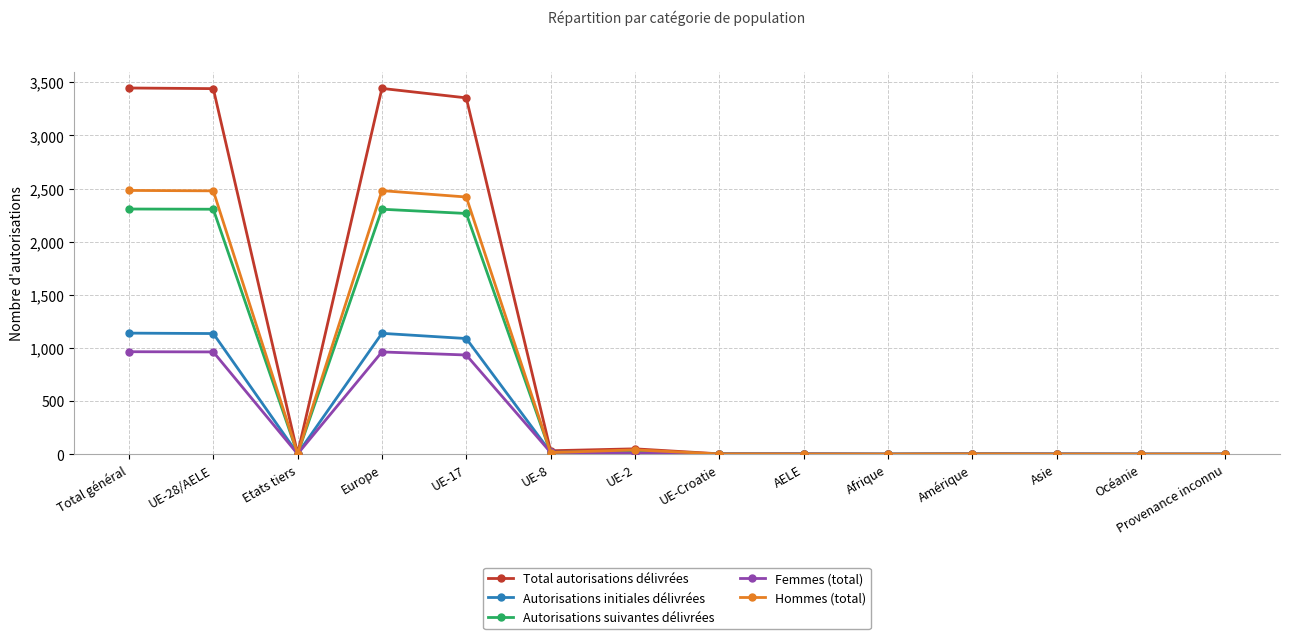

Does the chart have visible grid lines?

Yes